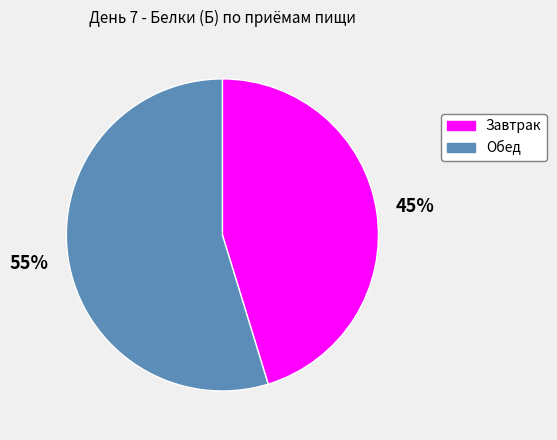

Which has a higher value, Обед or Завтрак?

Обед